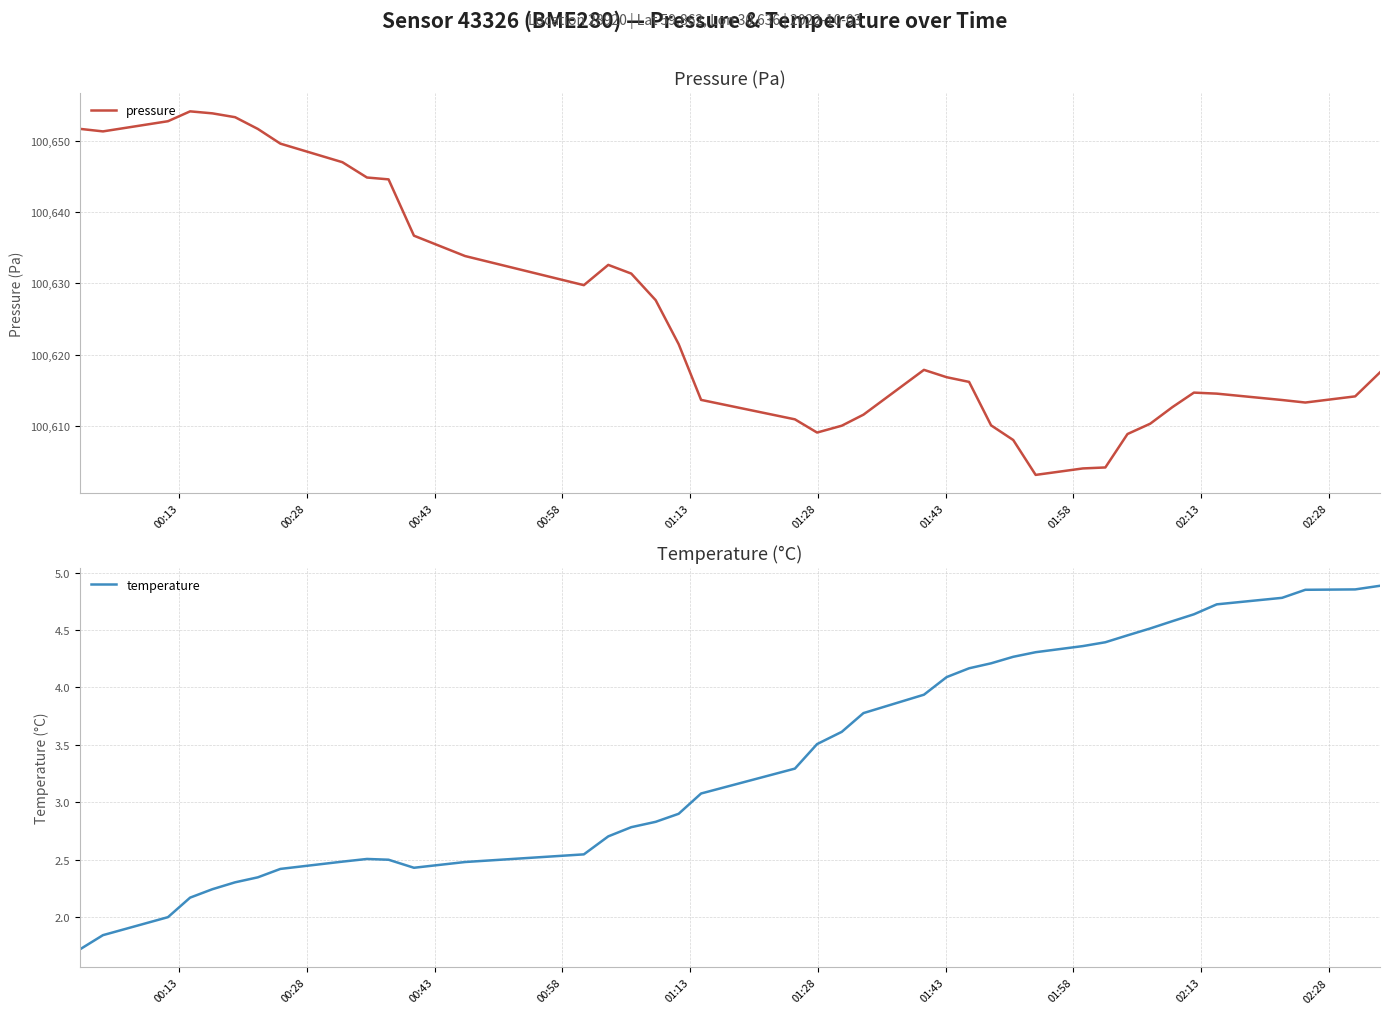

Reading right to left, what are all the values shown in this chart?

pressure: 100617.5	100614.1	100613.3	100613.6	100614.5	100614.7	100612.6	100610.3	100608.9	100604.2	100604.0	100603.1	100608.0	100610.1	100616.2	100616.8	100617.9	100611.6	100610.0	100609.1	100610.9	100613.7	100621.5	100627.6	100631.4	100632.6	100629.7	100633.8	100636.7	100644.6	100644.8	100647.0	100649.6	100651.6	100653.3	100653.8	100654.1	100652.7	100651.3	100651.7
temperature: 4.9	4.9	4.9	4.8	4.7	4.6	4.6	4.5	4.5	4.4	4.4	4.3	4.3	4.2	4.2	4.1	3.9	3.8	3.6	3.5	3.3	3.1	2.9	2.8	2.8	2.7	2.5	2.5	2.4	2.5	2.5	2.5	2.4	2.3	2.3	2.2	2.2	2.0	1.8	1.7